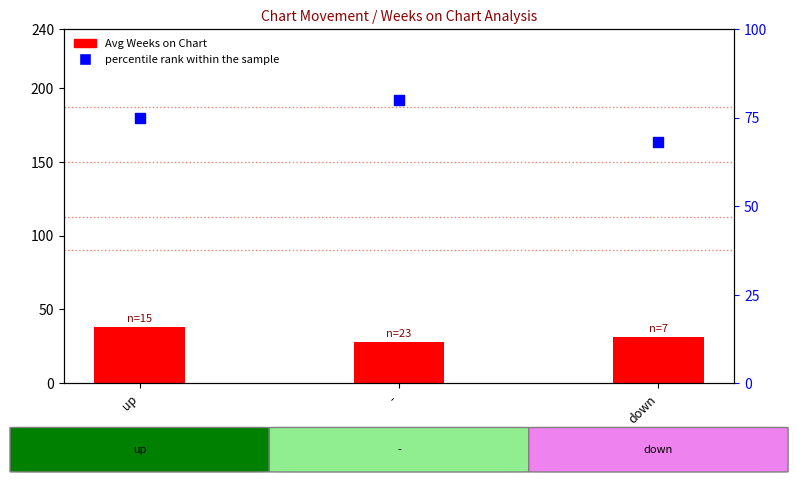

What is the total value across all series at down?

99.3